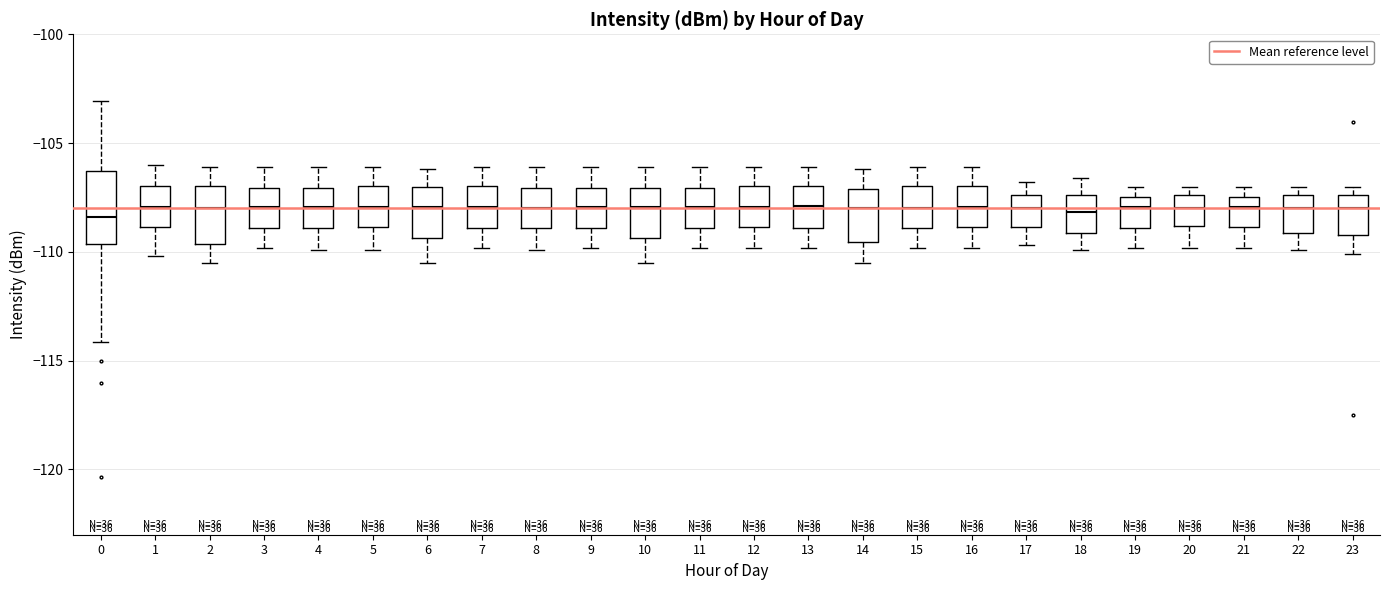

Where is the lower edge of the box at x = 19 on the y-axis? The values are not printed on the chart, so give them approximately, as read against the axis.

-109.0